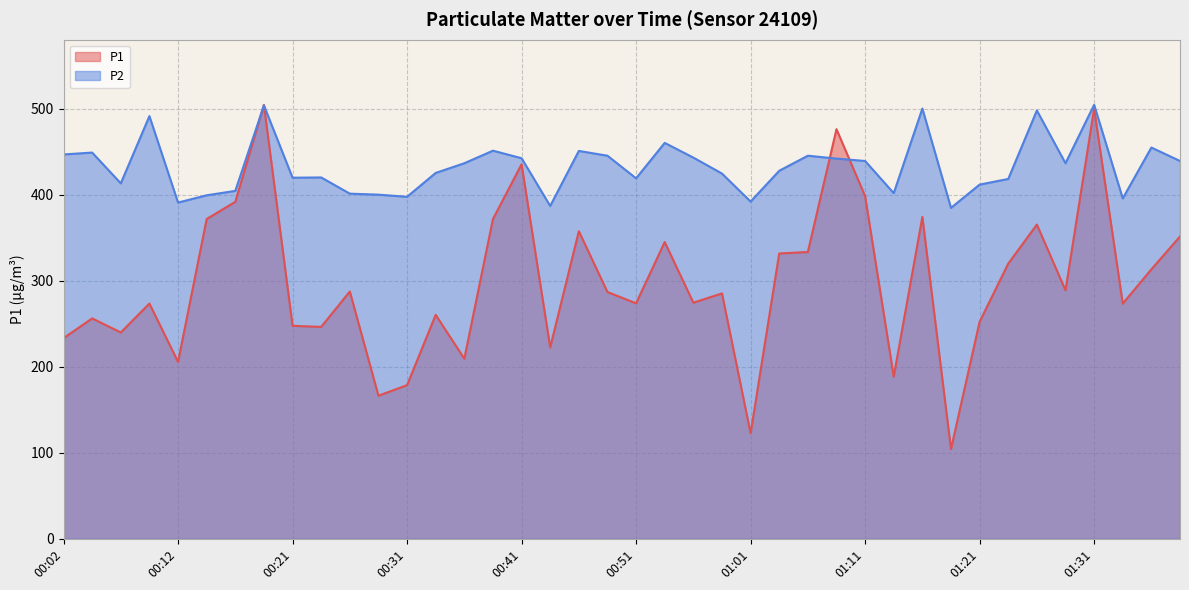

What is the difference between the P2 values at 01:18 and 01:01?

7.3